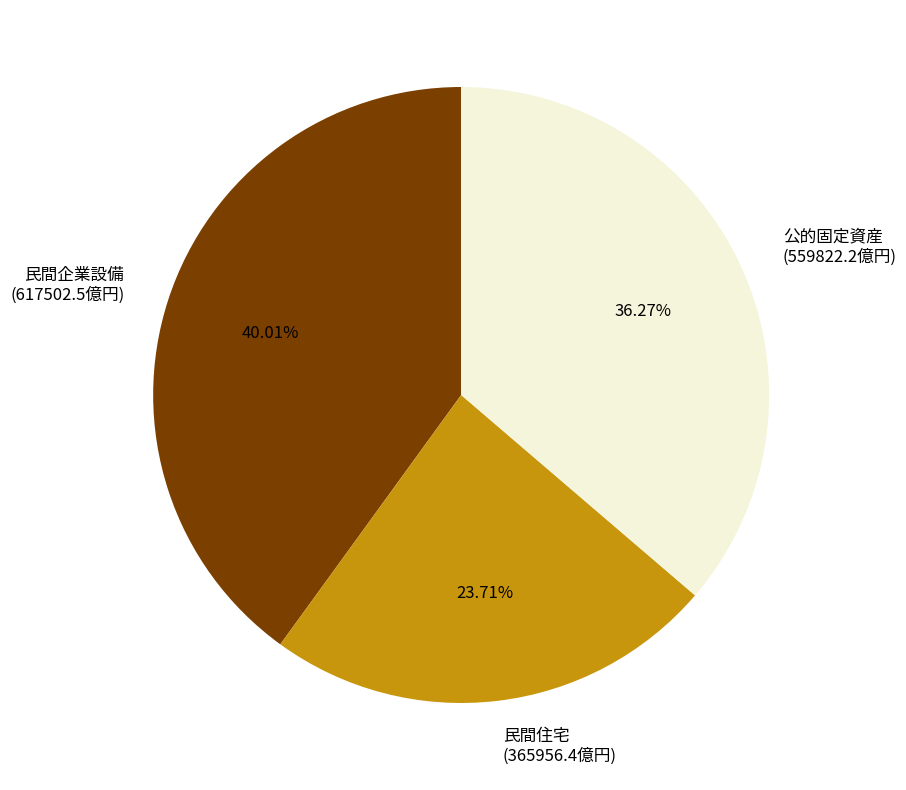

True or false: 民間企業設備 accounts for 48% of the total.

False